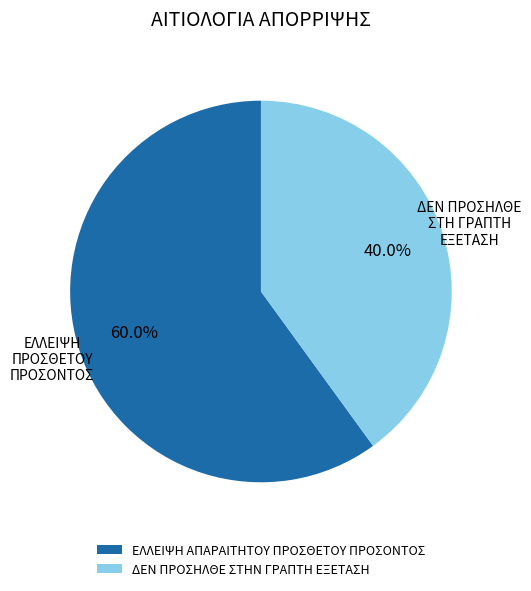

To the nearest percent, what is the difference between the ΕΛΛΕΙΨΗ ΑΠΑΡΑΙΤΗΤΟΥ ΠΡΟΣΘΕΤΟΥ ΠΡΟΣΟΝΤΟΣ and ΔΕΝ ΠΡΟΣΗΛΘΕ ΣΤΗΝ ΓΡΑΠΤΗ ΕΞΕΤΑΣΗ slice percentages?

20%